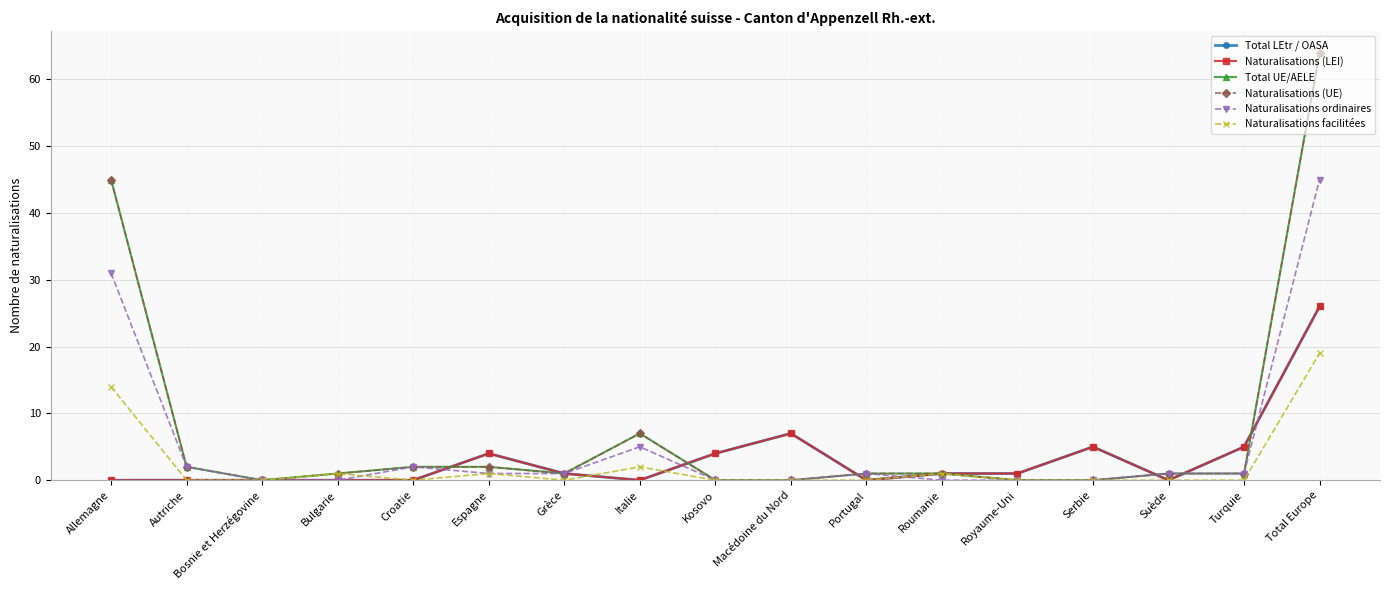

What is the highest value of the Naturalisations (UE) series?

64